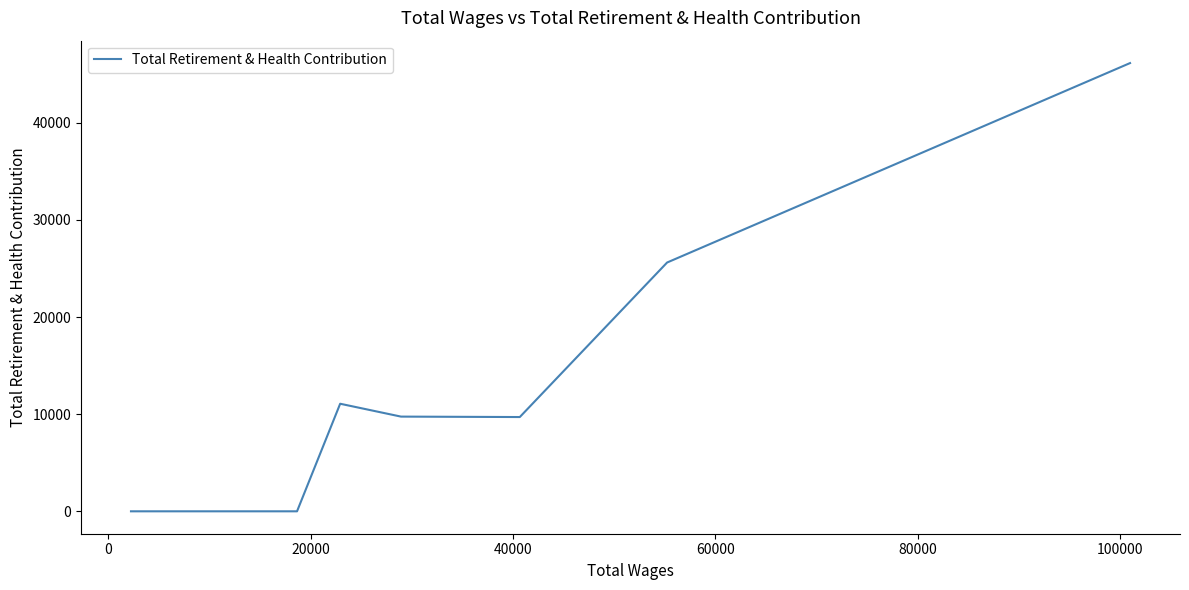

How many values are below 9704?

4